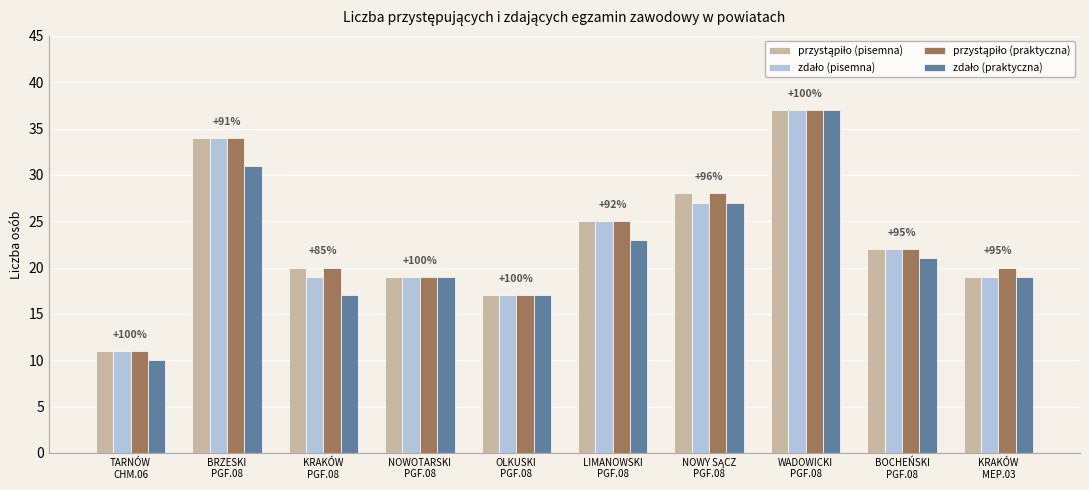

Count the number of categories in the chart.

10